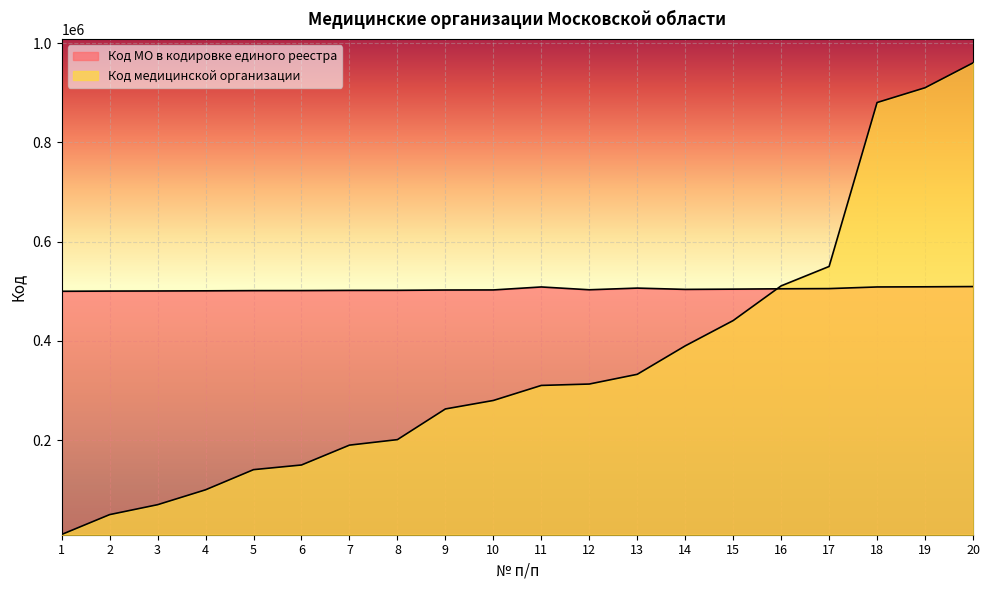

How many intersections are there between Код медицинской организации and Код МО в кодировке единого реестра?

1